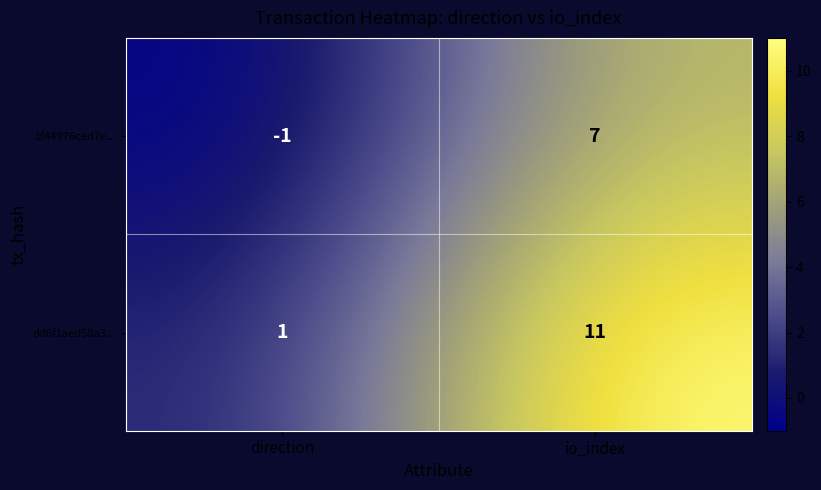

Reading left to right, transcribe all the data shown in this chart.

1f44976ced7e...: -1	7
dd6f1aed58a3...: 1	11